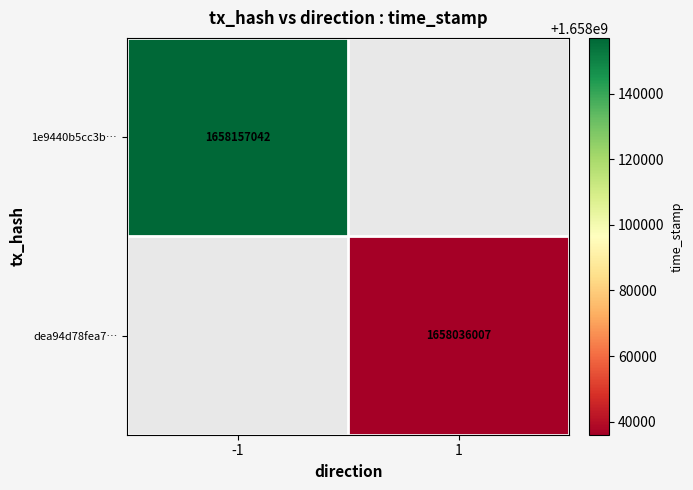

The dea94d78fea7… series shows 709603073.7 at 1. True or false?

False